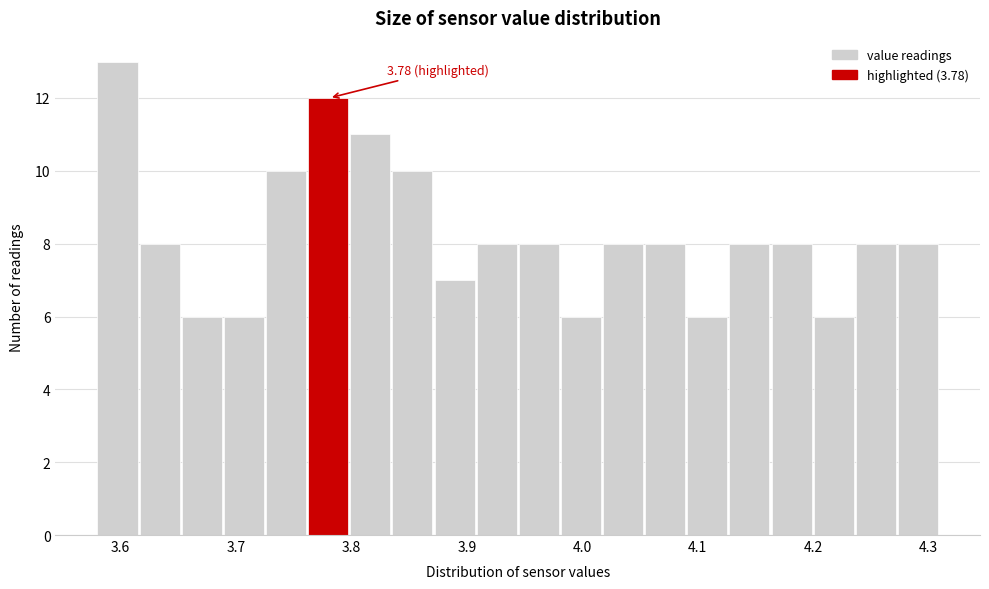

Around what value on the x-axis is the tallest bar? Give the approximate position of its centre, as read against the axis.

3.60